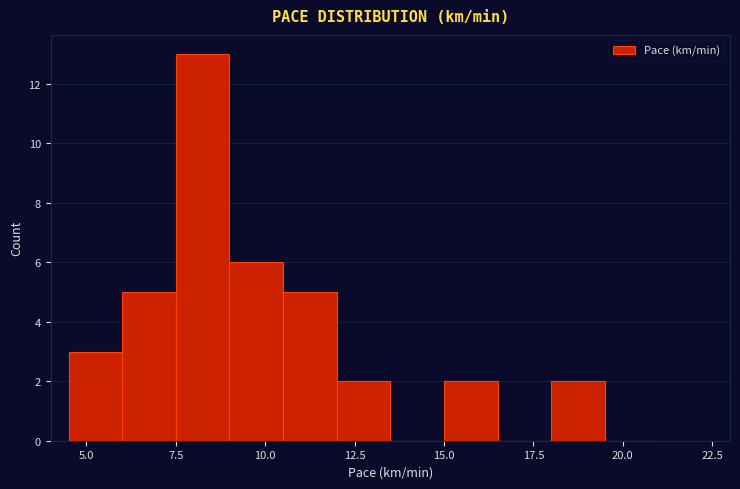

Around what value on the x-axis is the tallest bar? Give the approximate position of its centre, as read against the axis.

8.5